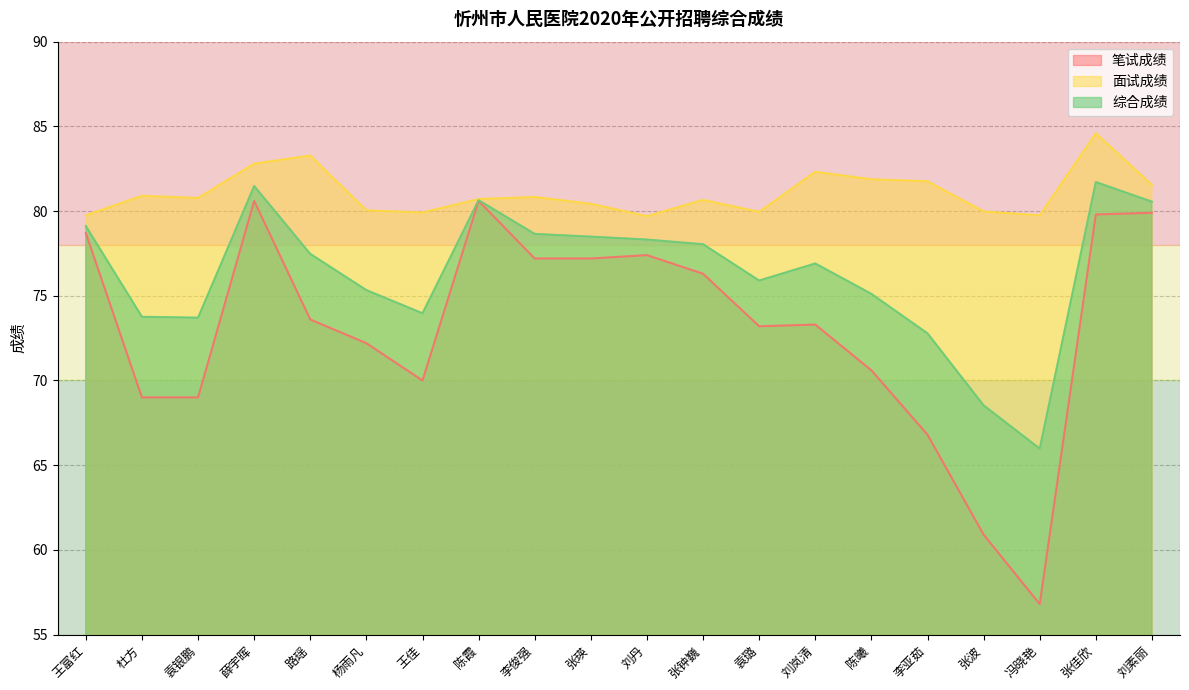

How many lines are shown in the chart?

3